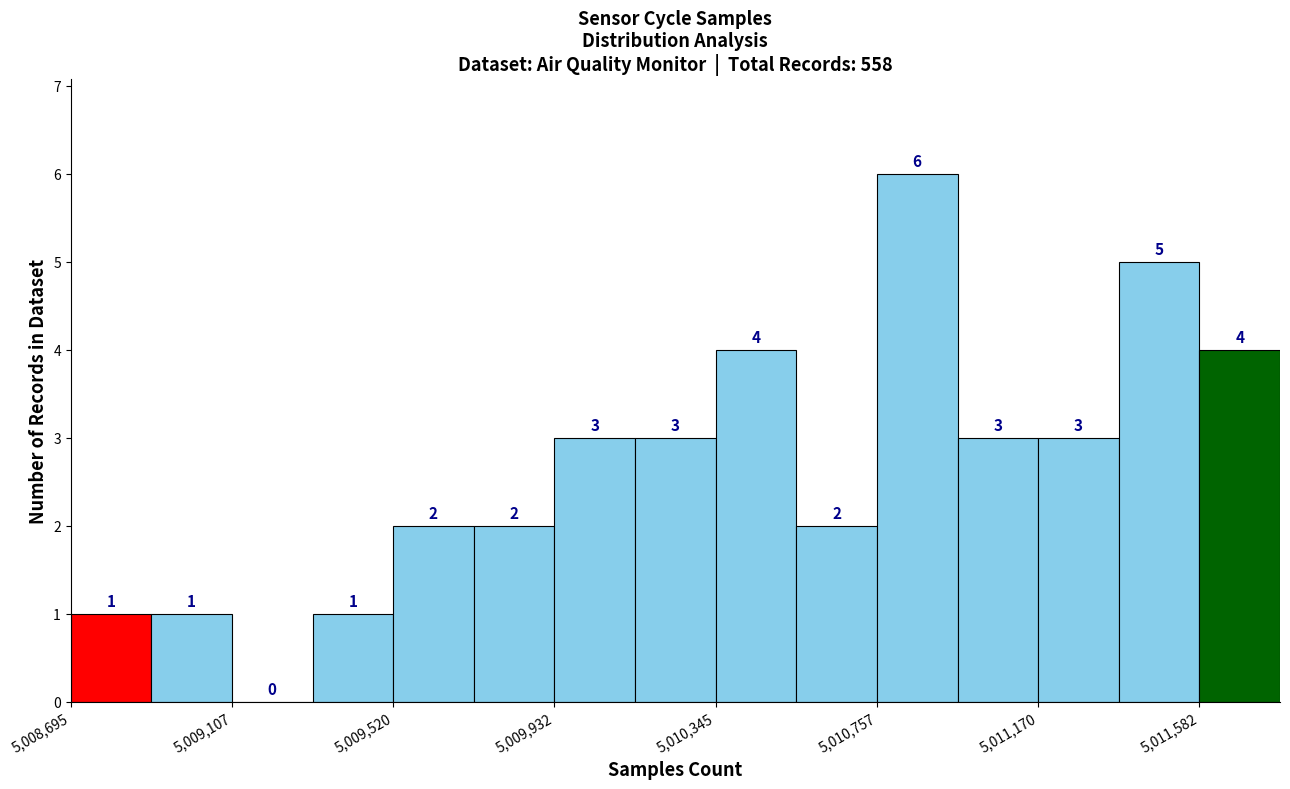

Reading left to right, transcribe this chart: for each bar, give the range it covers on the x-axis and its height. The bar edges are not printed on the chart, so give them approximately, as read against the axis.

5008700 to 5008900: 1
5008900 to 5009100: 1
5009100 to 5009300: 0
5009300 to 5009500: 1
5009500 to 5009750: 2
5009750 to 5009950: 2
5009950 to 5010150: 3
5010150 to 5010350: 3
5010350 to 5010550: 4
5010550 to 5010750: 2
5010750 to 5010950: 6
5010950 to 5011150: 3
5011150 to 5011400: 3
5011400 to 5011600: 5
5011600 to 5011800: 4